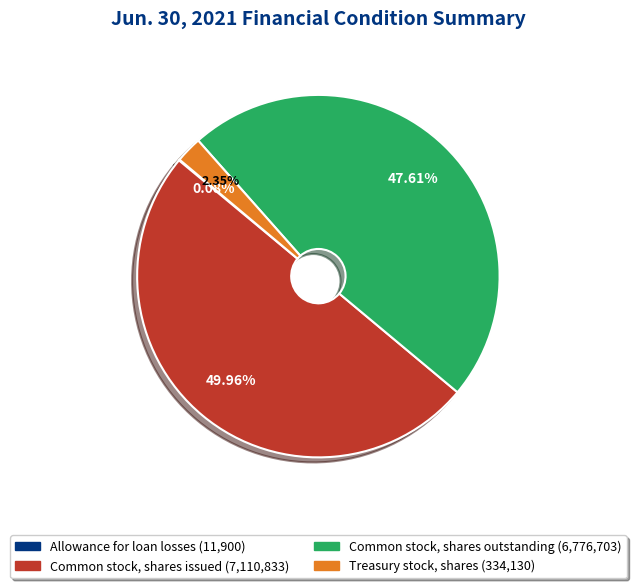

Does Treasury stock, shares represent more than half of the total?

No